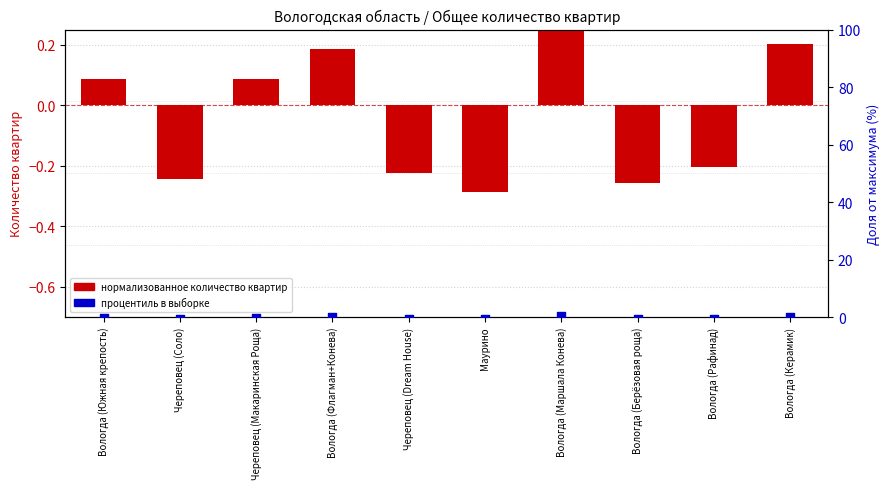

Which series has the widest spread of Y values?

процентиль в выборке